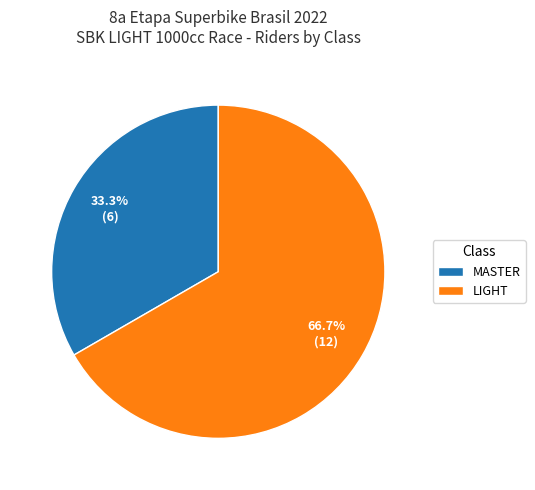

Between MASTER and LIGHT, which is larger?

LIGHT